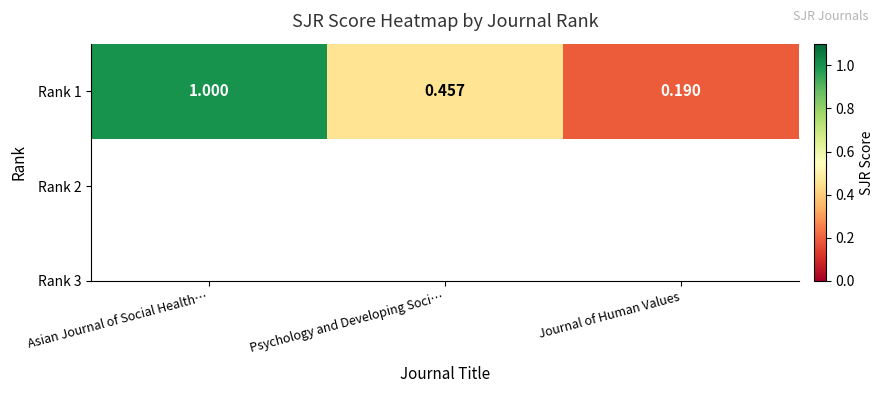

Rank the categories by value from lowest to highest.

Journal of Human Values, Psychology and Developing Soci…, Asian Journal of Social Health…